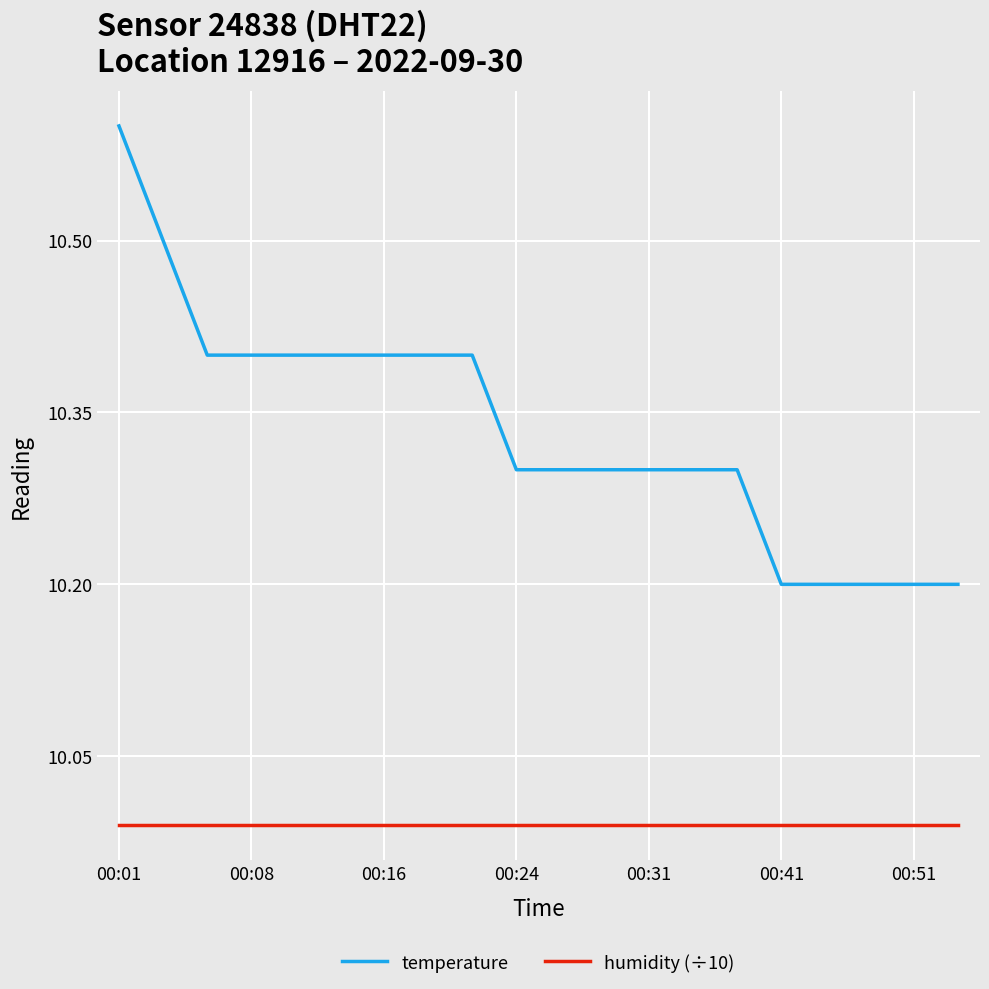

What is the difference between the maximum and second lowest values in the temperature series?

0.4